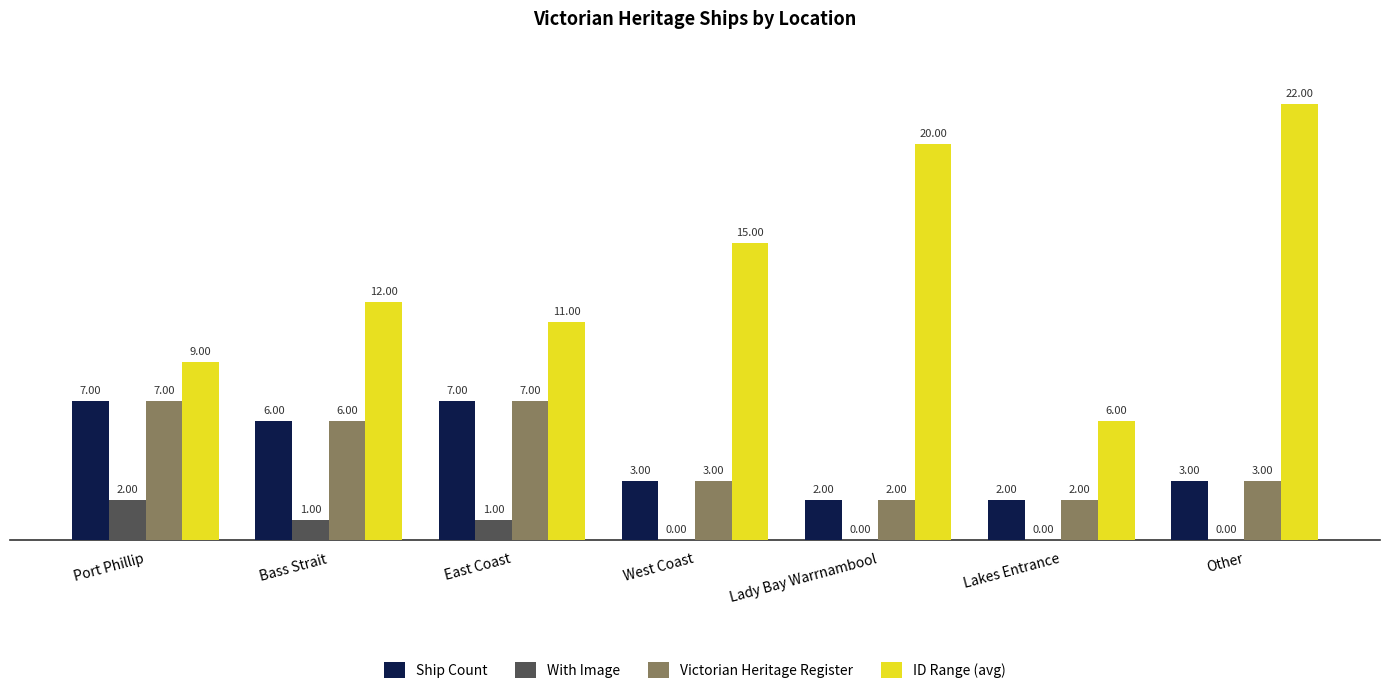

Reading left to right, transcribe all the data shown in this chart.

Ship Count: Port Phillip=7	Bass Strait=6	East Coast=7	West Coast=3	Lady Bay Warrnambool=2	Lakes Entrance=2	Other=3
With Image: Port Phillip=2	Bass Strait=1	East Coast=1	West Coast=0	Lady Bay Warrnambool=0	Lakes Entrance=0	Other=0
Victorian Heritage Register: Port Phillip=7	Bass Strait=6	East Coast=7	West Coast=3	Lady Bay Warrnambool=2	Lakes Entrance=2	Other=3
ID Range (avg): Port Phillip=9	Bass Strait=12	East Coast=11	West Coast=15	Lady Bay Warrnambool=20	Lakes Entrance=6	Other=22